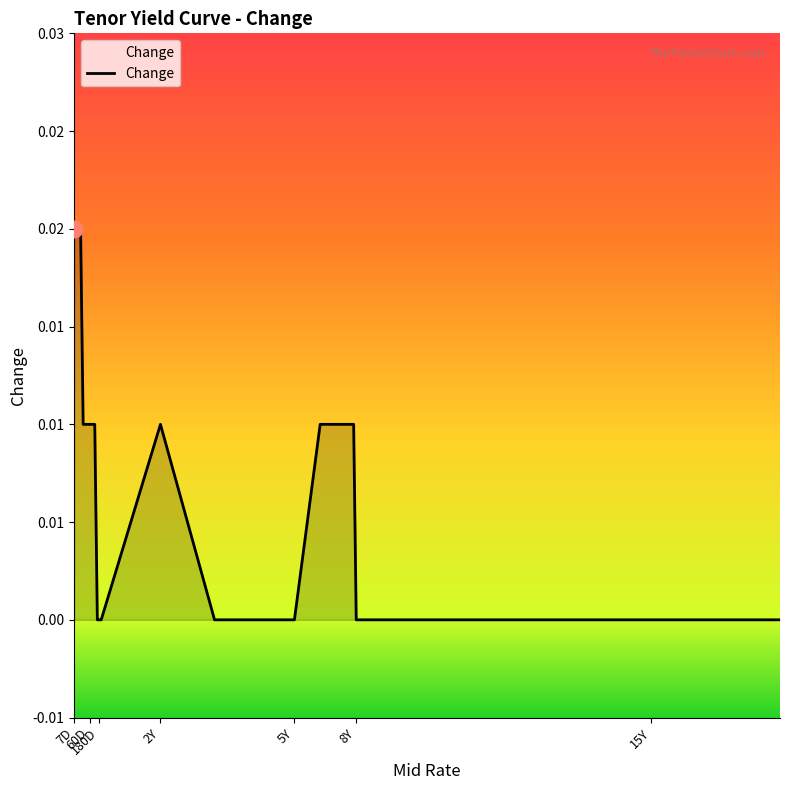

Rank the categories by value from highest to lowest.

7D, 15D, 30D, 60D, 90D, 2Y, 6Y, 7Y, 120D, 180D, 270D, 1Y, 3Y, 4Y, 5Y, 8Y, 9Y, 10Y, 15Y, 20Y, 30Y